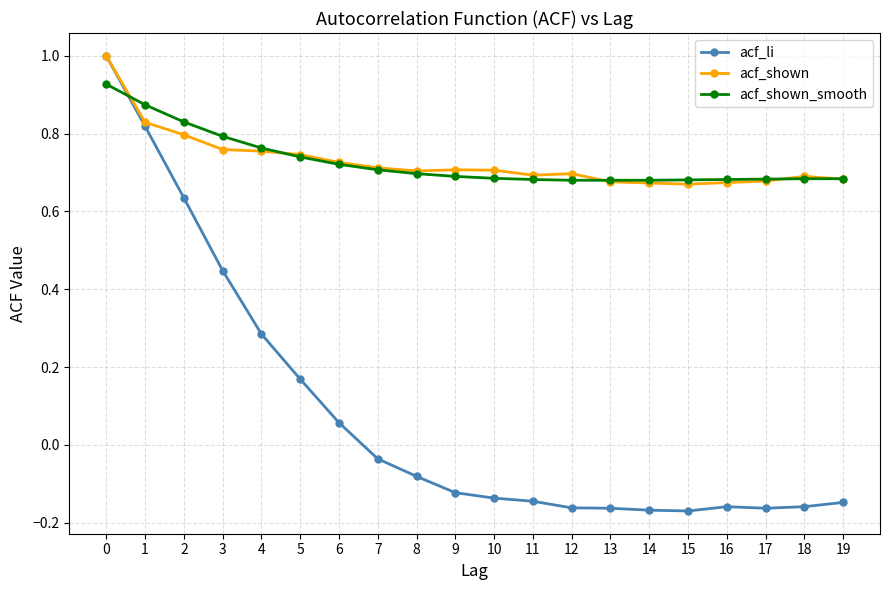

What is the total value across all series at 18?

1.2